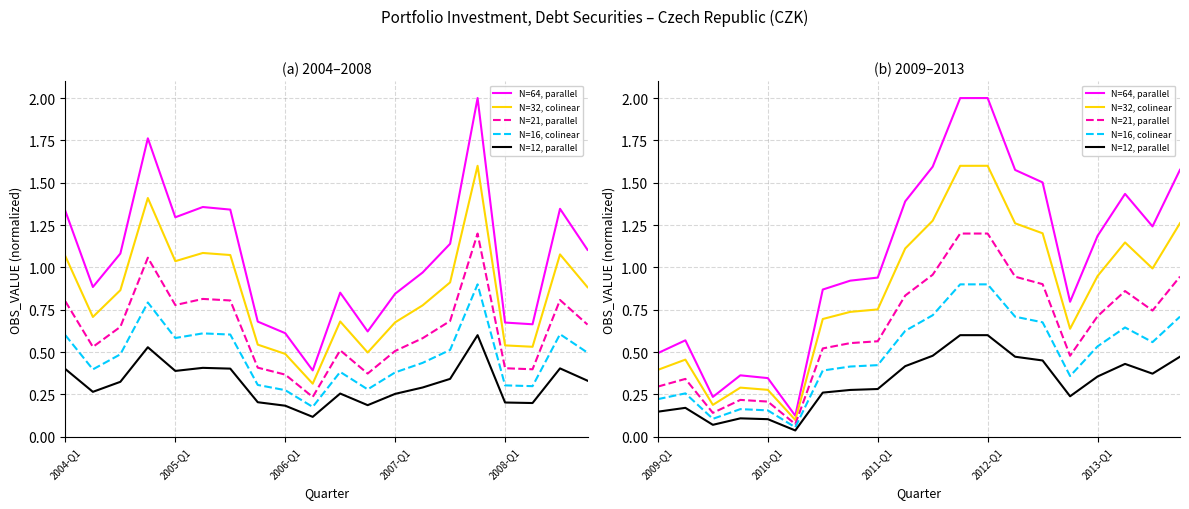

How many series are shown in this chart?

5